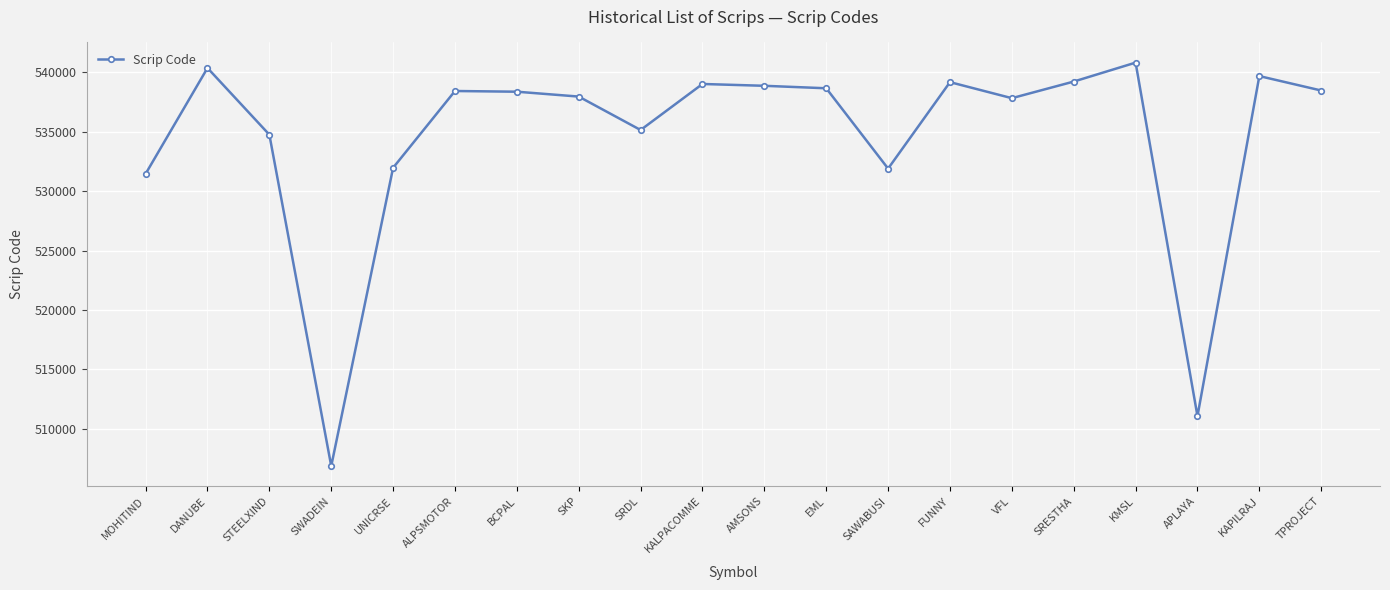

Where is the data nearest to the value 523837?

MOHITIND